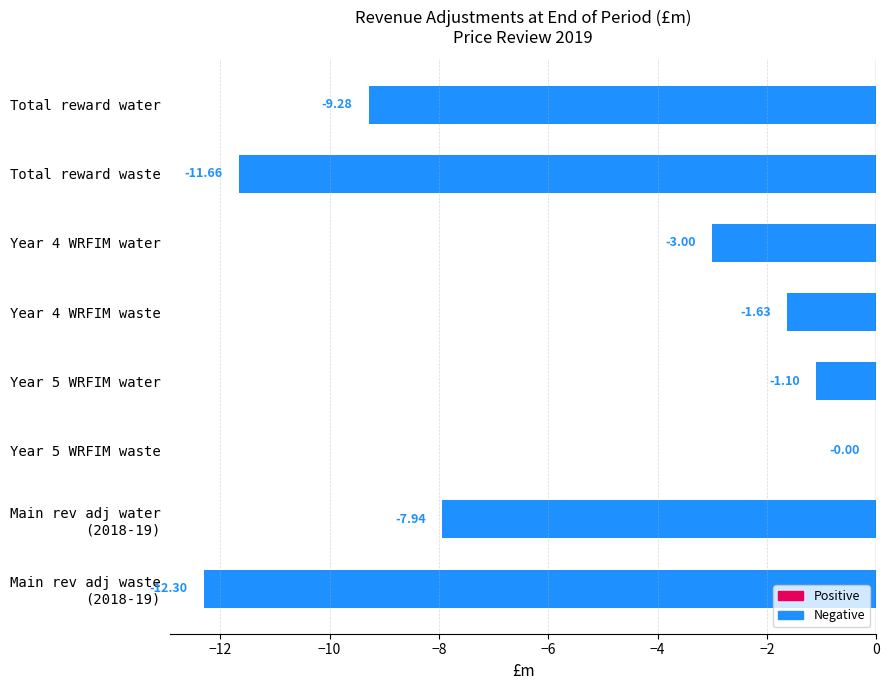

Which has a higher value, Year 4 WRFIM waste or Year 5 WRFIM waste?

Year 5 WRFIM waste